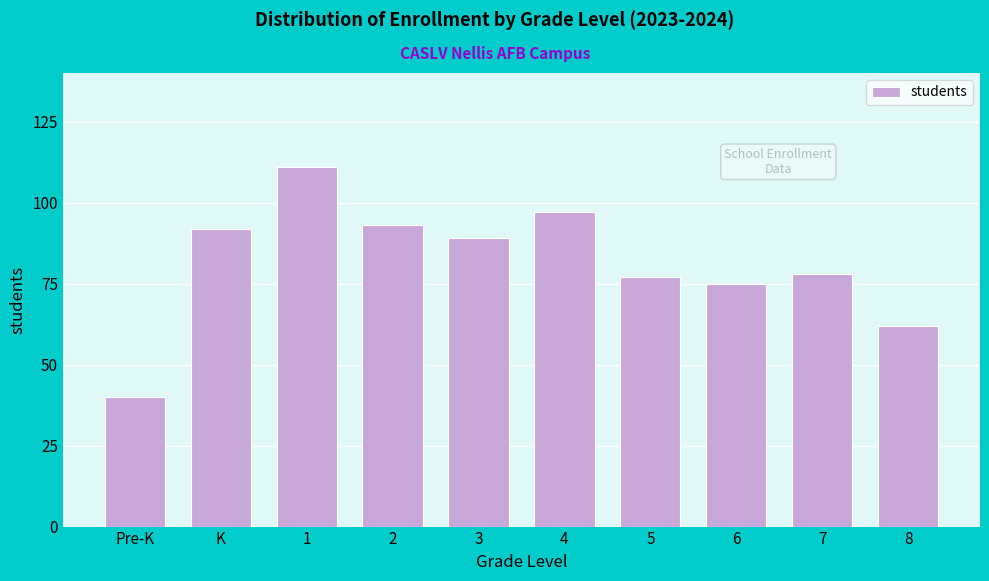

Reading left to right, extract all data points from this chart.

40	92	111	93	89	97	77	75	78	62